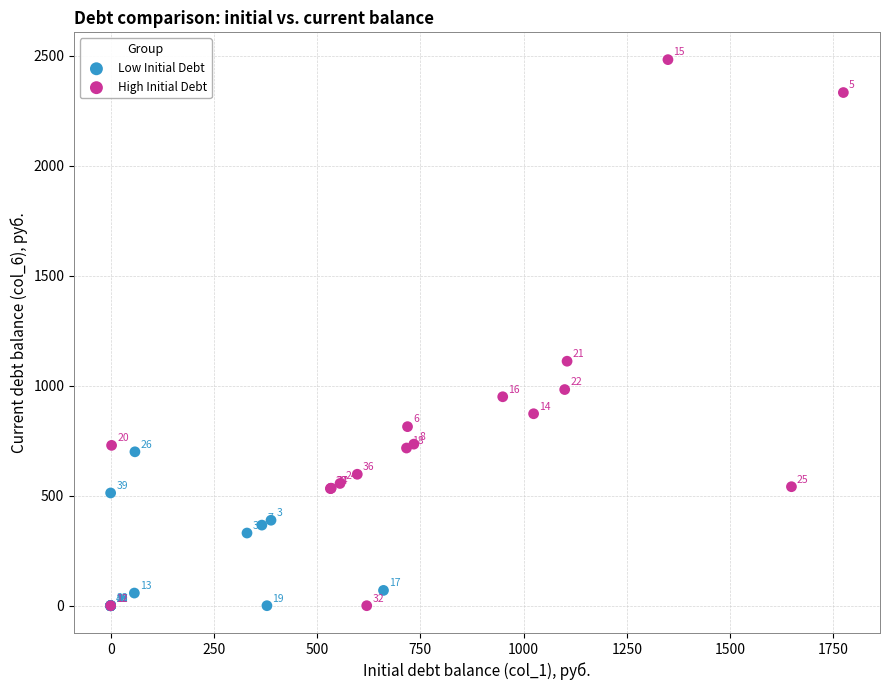

Which series has the widest spread of Y values?

High Initial Debt